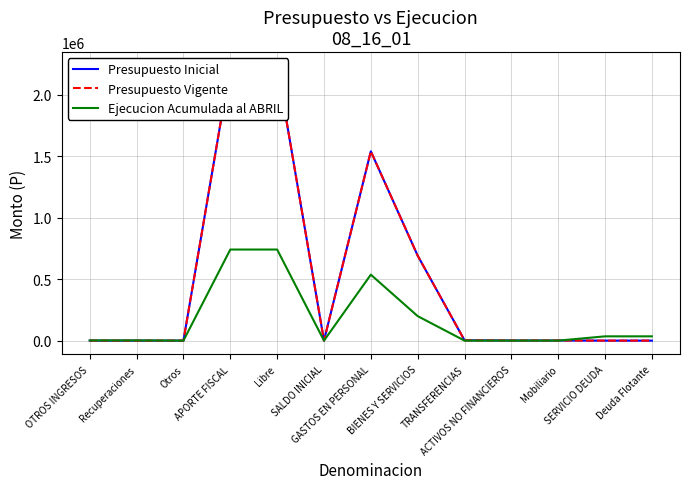

Rank the categories by Presupuesto Inicial value from highest to lowest.

APORTE FISCAL, Libre, GASTOS EN PERSONAL, BIENES Y SERVICIOS, TRANSFERENCIAS, ACTIVOS NO FINANCIEROS, Mobiliario, SALDO INICIAL, SERVICIO DEUDA, Deuda Flotante, OTROS INGRESOS, Recuperaciones, Otros